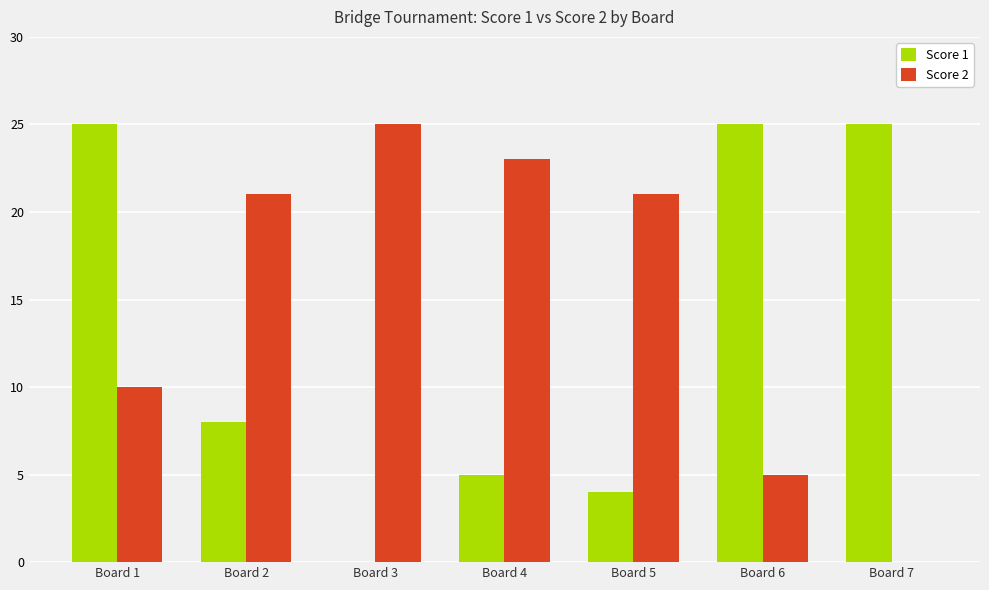

The Score 2 series shows 12 at Board 3. True or false?

False